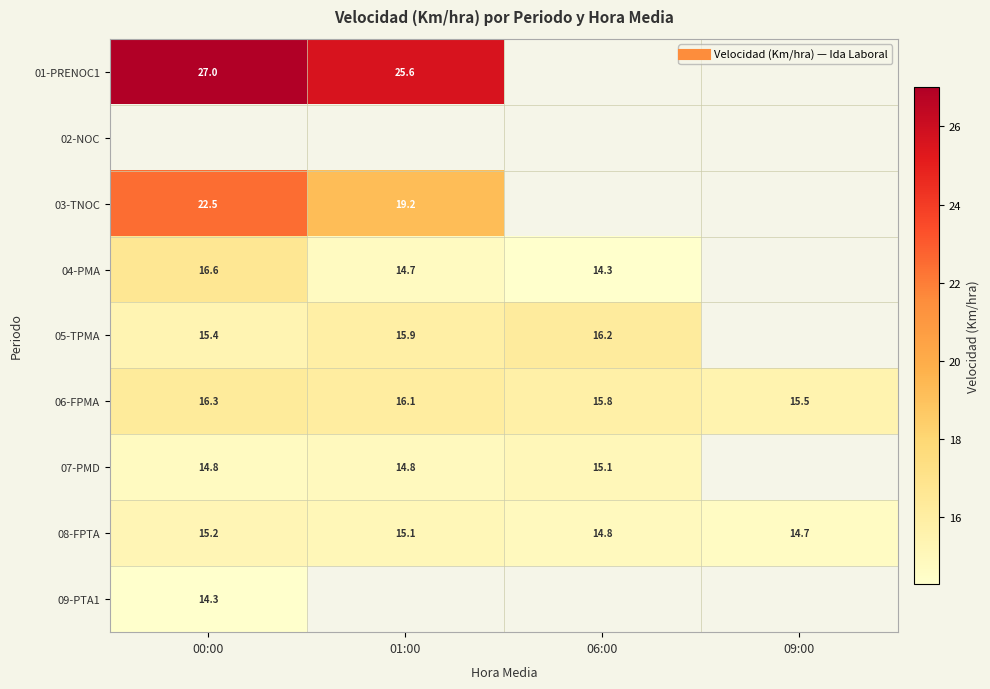

True or false: 08-FPTA has a value of 4.0 at 00:00.

False